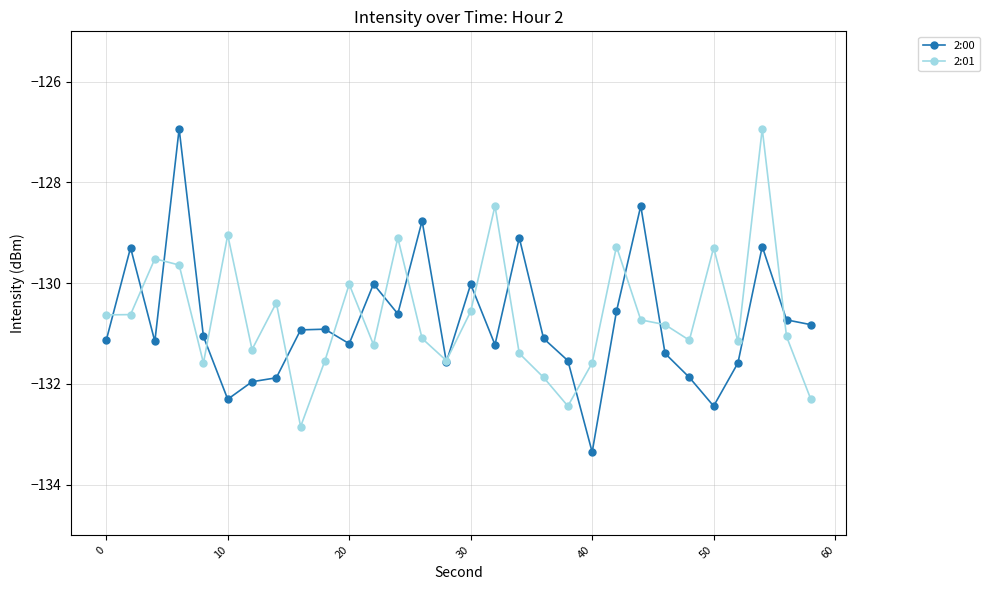

What is the value of the 2:01 point at the 1st from the left?

-130.6